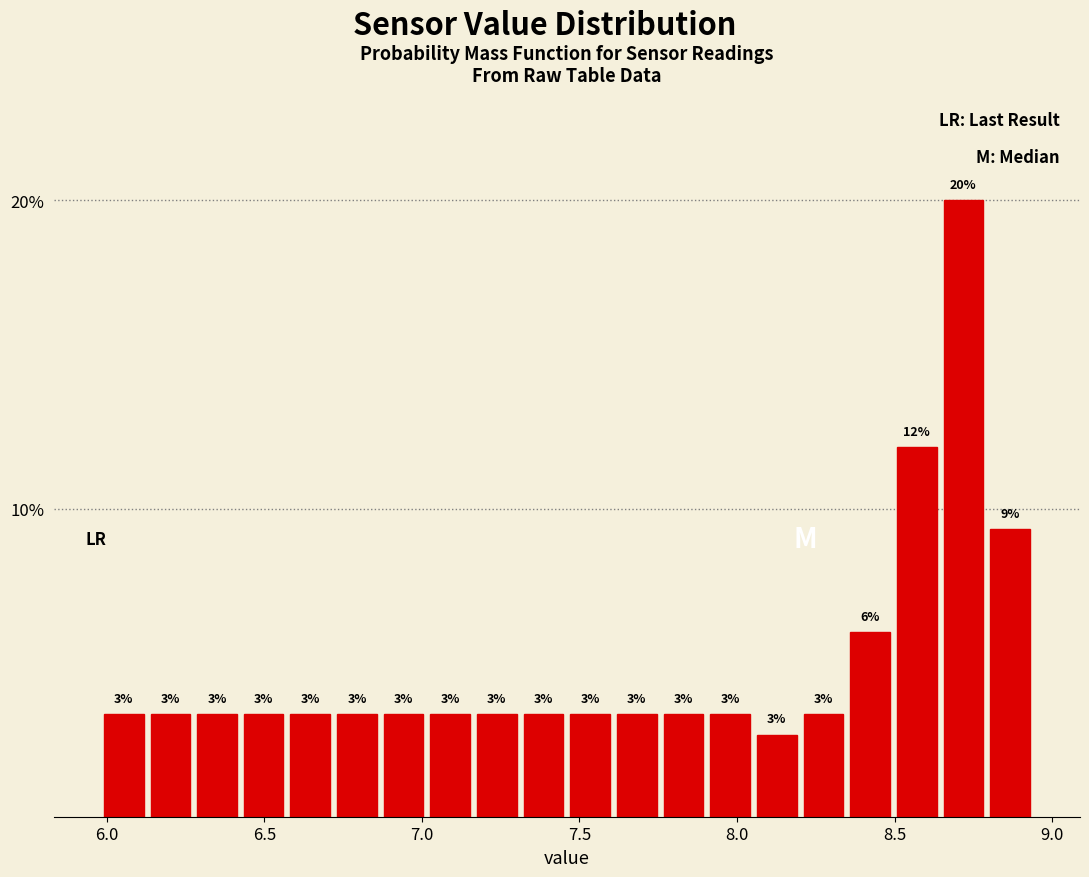

Read against the x-axis, roughly where is the centre of the tallest bar?

8.70